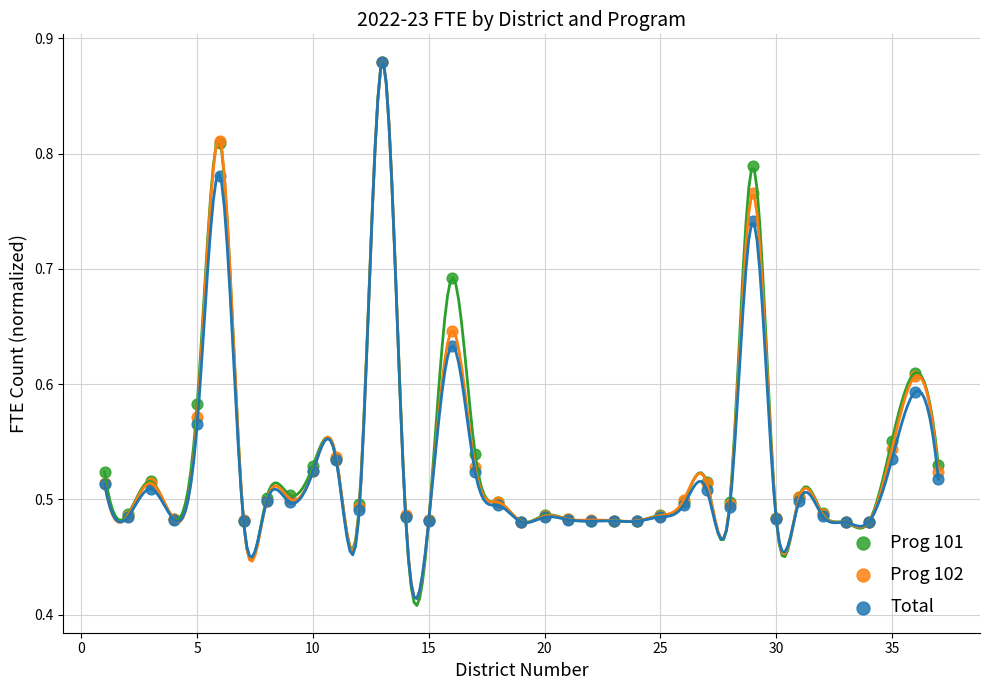

What are all the series names shown in the legend?

Prog 101, Prog 102, Total